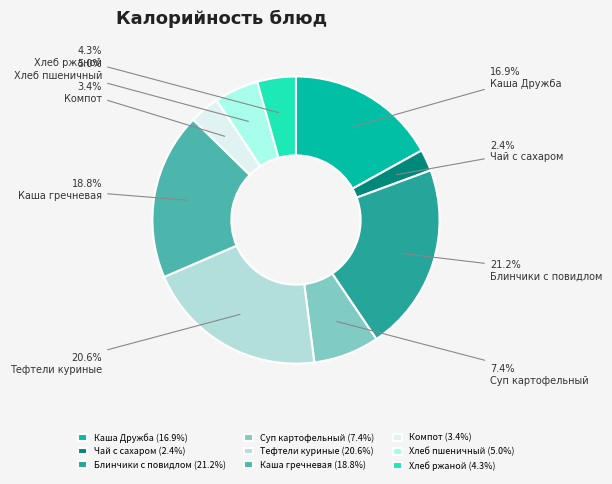

Which category has the biggest portion of the pie?

Блинчики с повидлом